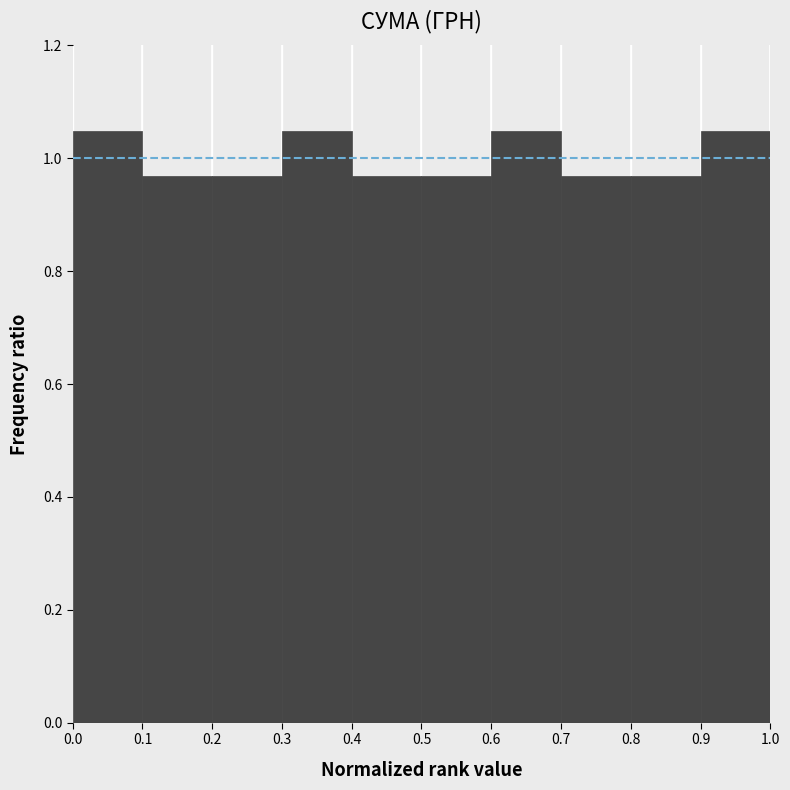

Reading left to right, list every bar in this chart as the range it spans on the x-axis followed by its height. The values are not printed on the chart, so give them approximately, as read against the axis.

0.0 to 0.1: 1.04
0.1 to 0.2: 0.96
0.2 to 0.3: 0.96
0.3 to 0.4: 1.04
0.4 to 0.5: 0.96
0.5 to 0.6: 0.96
0.6 to 0.7: 1.04
0.7 to 0.8: 0.96
0.8 to 0.9: 0.96
0.9 to 1.0: 1.04